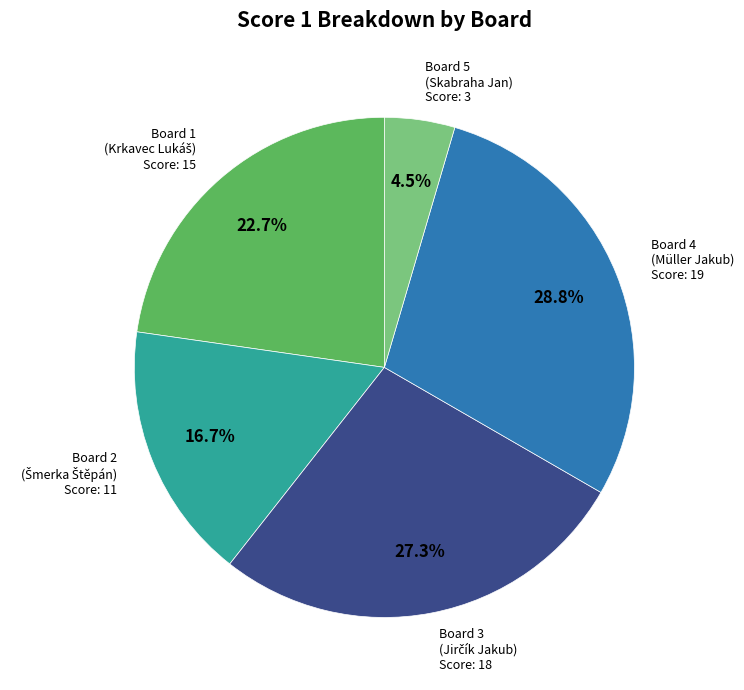

Is there a majority slice in this chart?

No